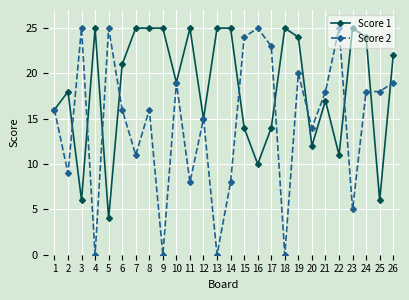

At which label is Score 2 closest to 12?

7